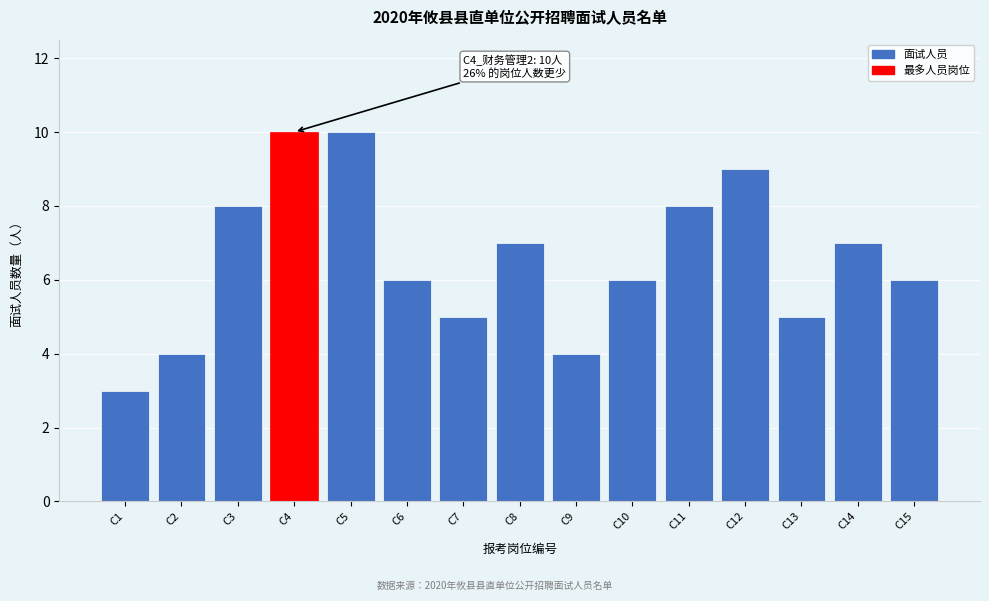

Reading left to right, list all the values displayed in this chart.

C1=3	C2=4	C3=8	C4=10	C5=10	C6=6	C7=5	C8=7	C9=4	C10=6	C11=8	C12=9	C13=5	C14=7	C15=6